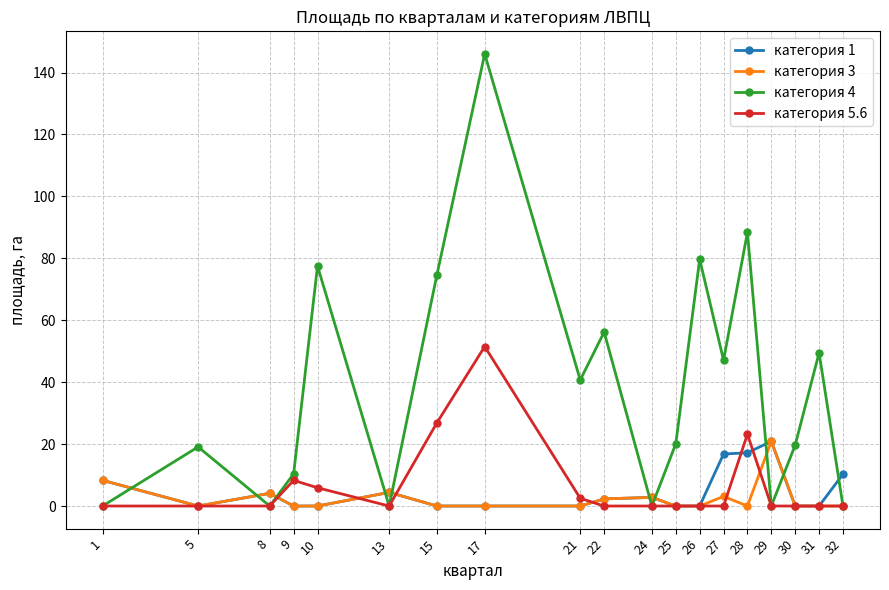

What is the spread (max minus min) of values at 28?

88.4